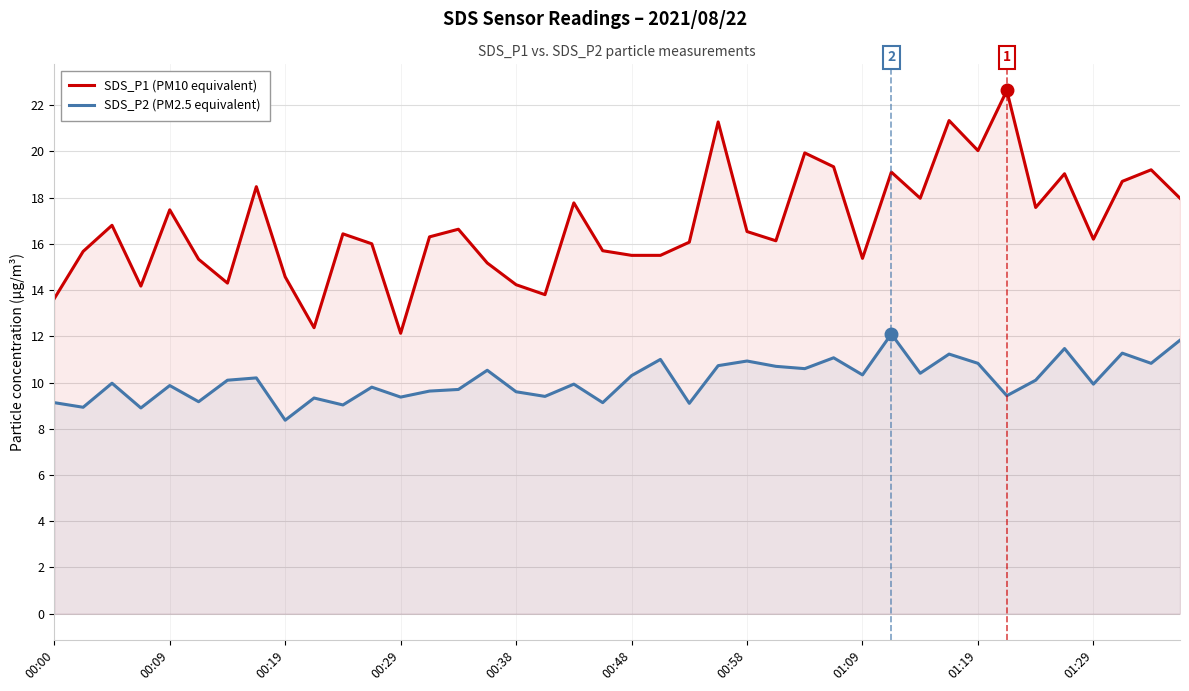

Which series has the largest total across all categories?

SDS_P1 (PM10 equivalent)